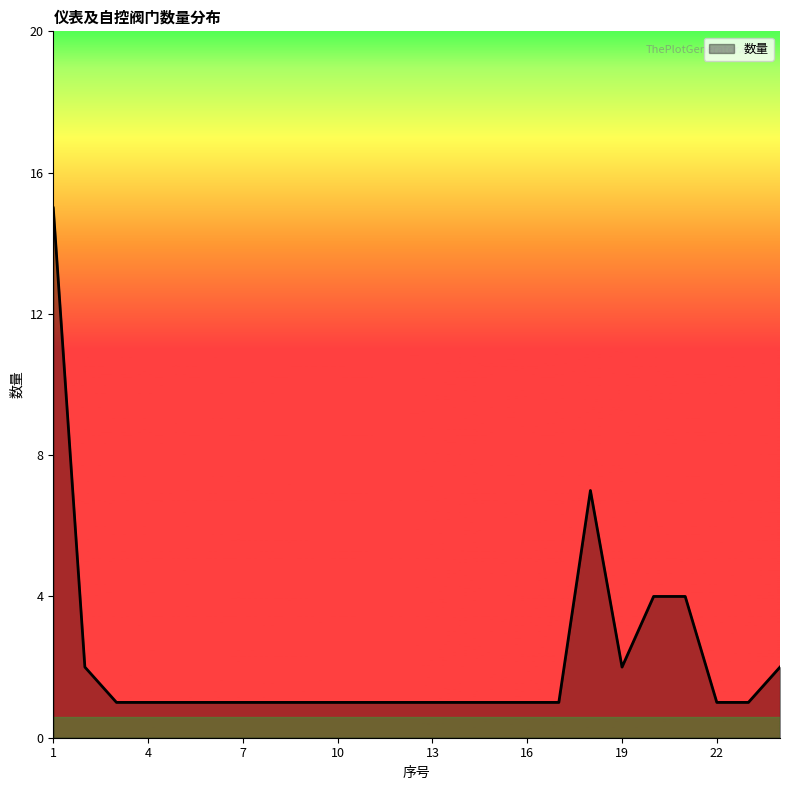

What is the difference between the maximum and minimum values?

14